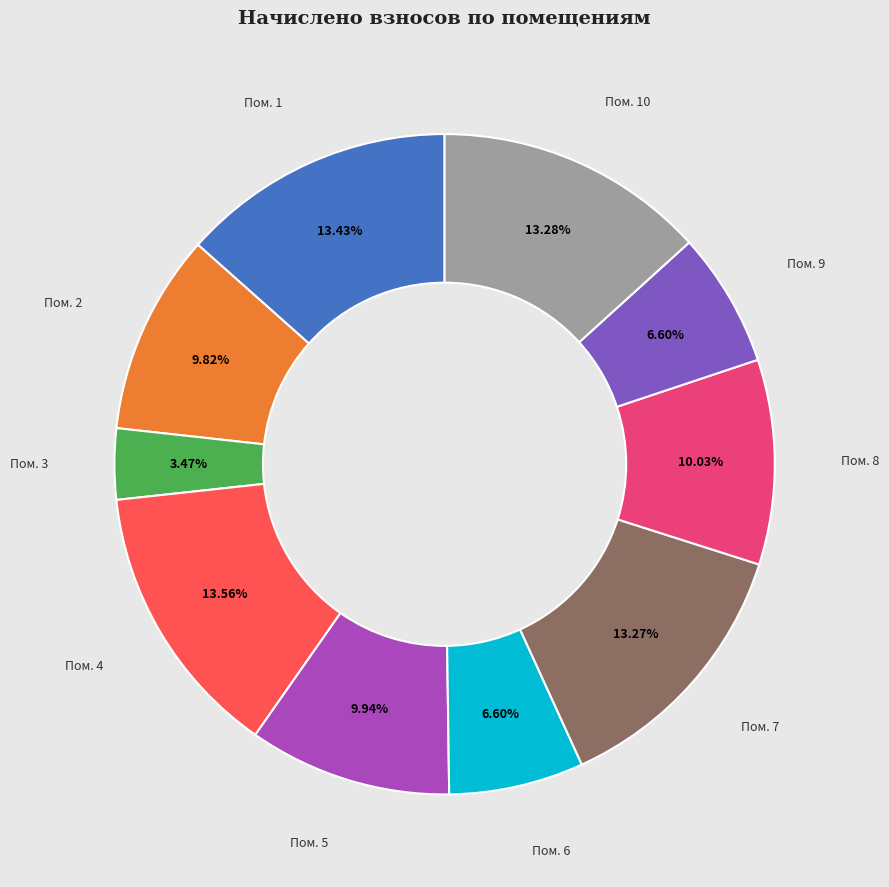

Is there any slice that represents more than half of the pie?

No